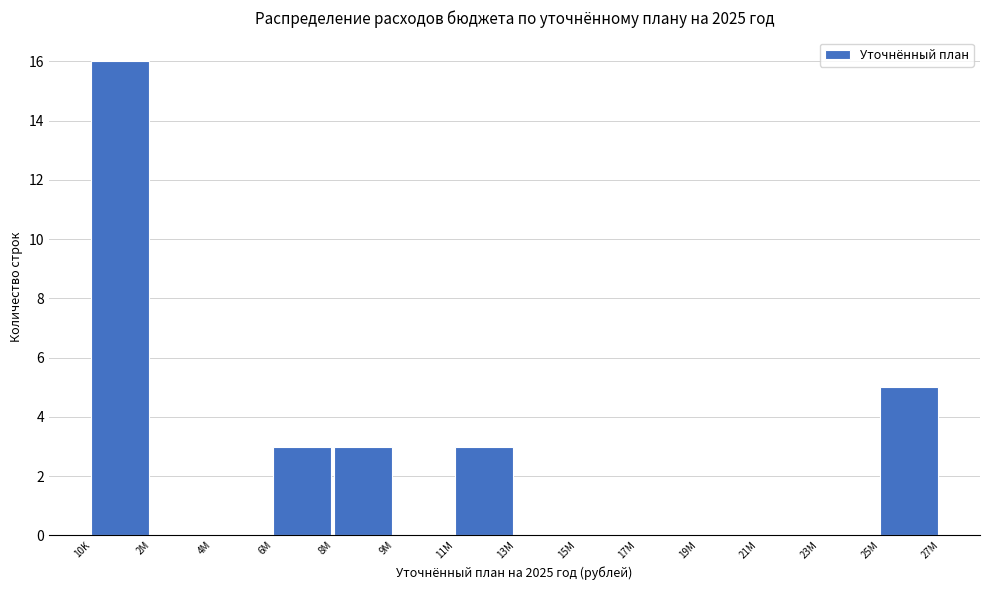

Reading left to right, list all the values displayed in this chart.

10K=16	2M=0	4M=0	6M=3	8M=3	9M=0	11M=3	13M=0	15M=0	17M=0	19M=0	21M=0	23M=0	25M=5